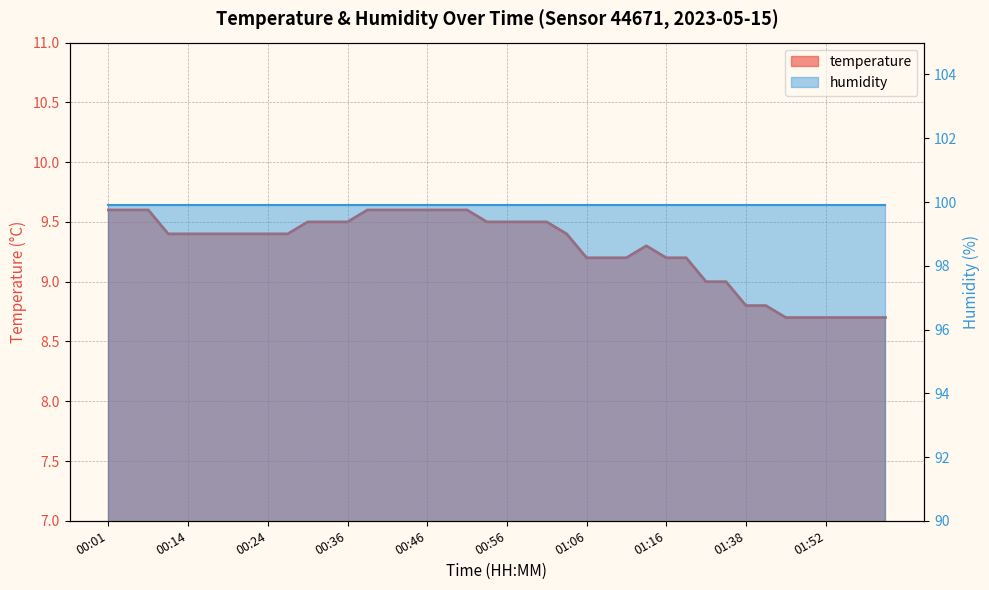

What is the label of the 10th point from the right?

01:24